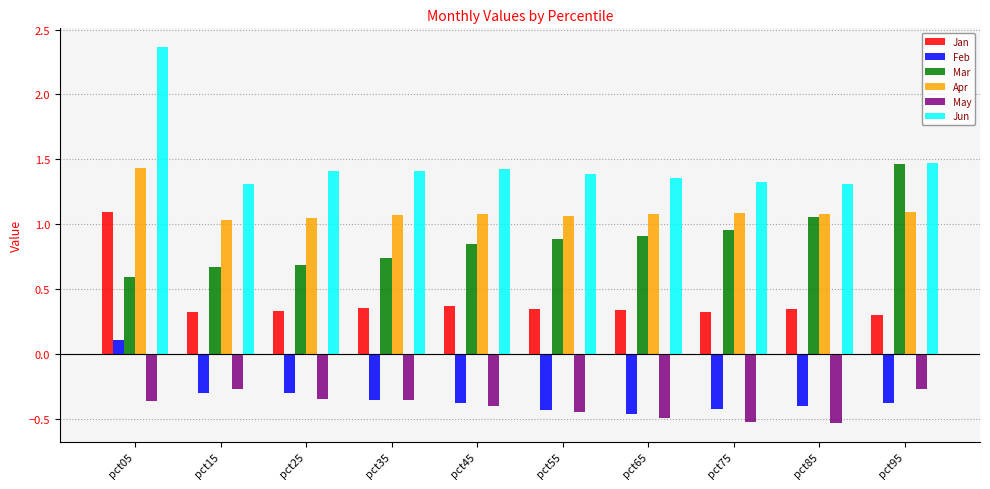

What is the sum of all Mar values?

8.8